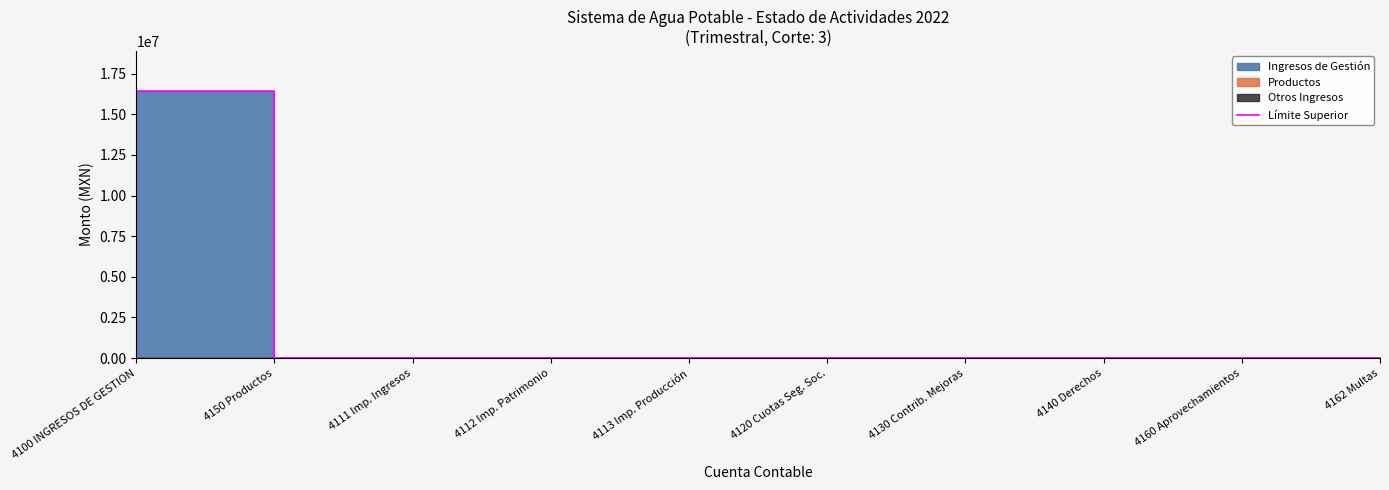

What is the label of the 10th point from the left?

4162 Multas